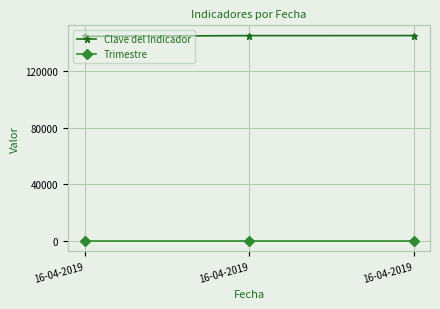

What are all the series names shown in the legend?

Clave del Indicador, Trimestre